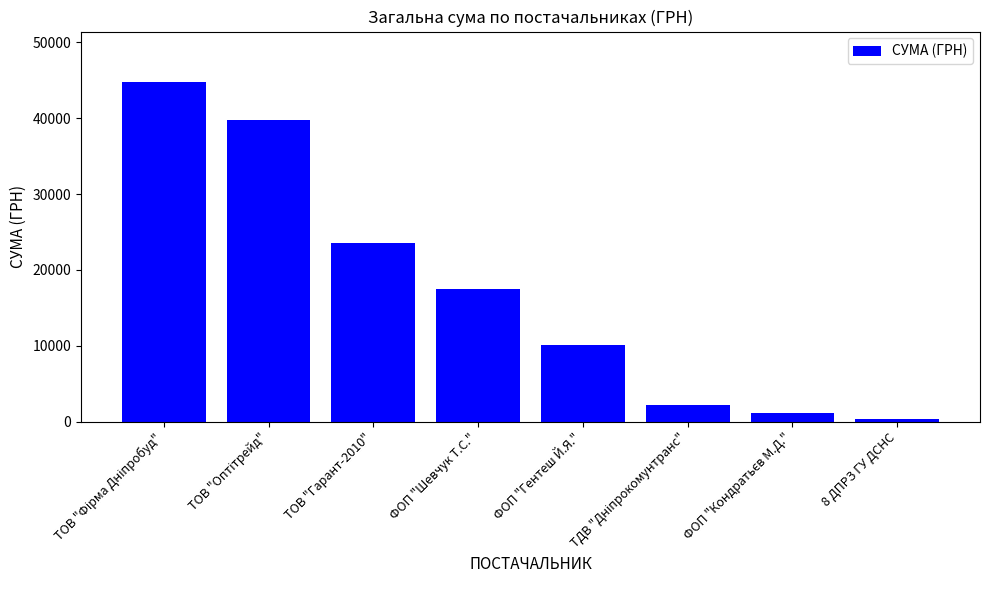

At which label is the value closest to 22526?

ТОВ "Гарант-2010"